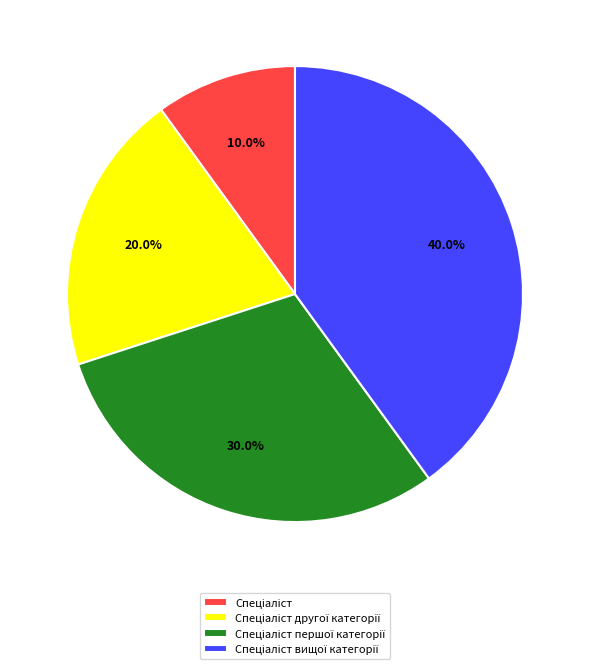

Does any single category account for the majority?

No